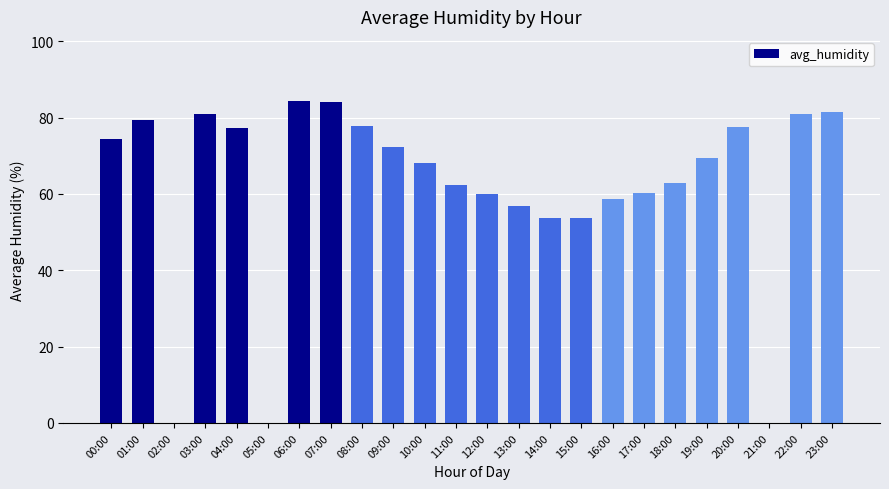

Are the bars horizontal?

No